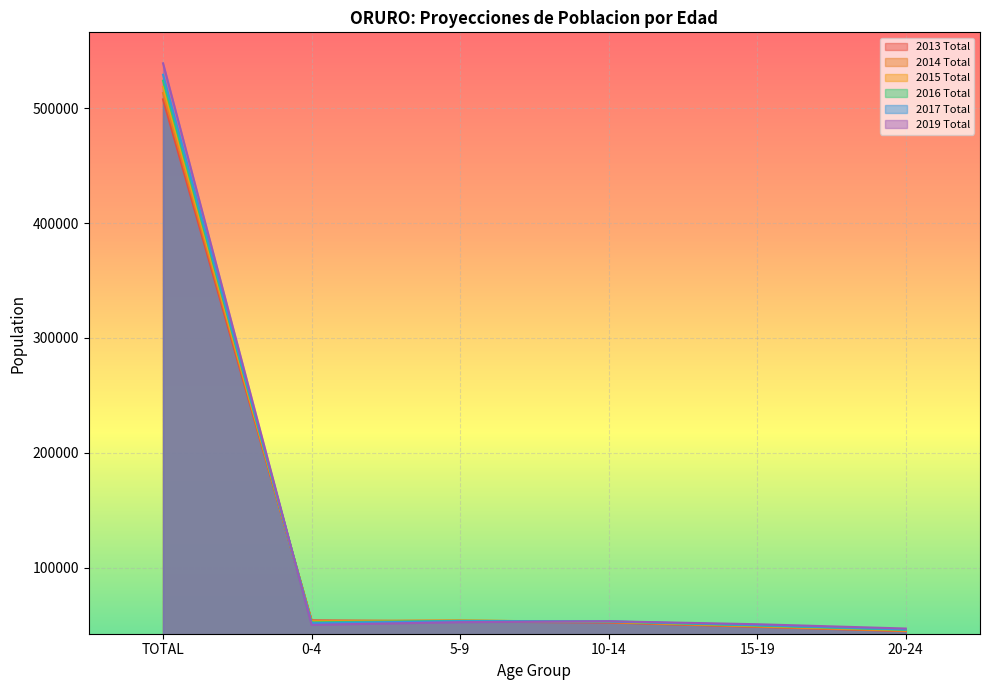

Reading left to right, transcribe all the data shown in this chart.

2013 Total: 507698	54150	53039	52258	48428	44718
2014 Total: 513212	53631	54024	52595	48802	45018
2015 Total: 518639	53041	53913	52887	49174	45377
2016 Total: 523934	52380	53709	53113	49541	45794
2017 Total: 529115	51666	53415	53260	49948	46224
2019 Total: 539089	50176	52556	53335	50746	47001